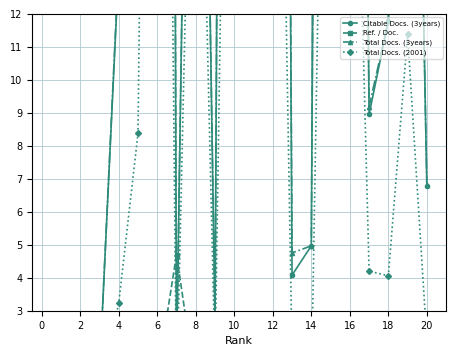

What is the label of the 17th point from the left?

16